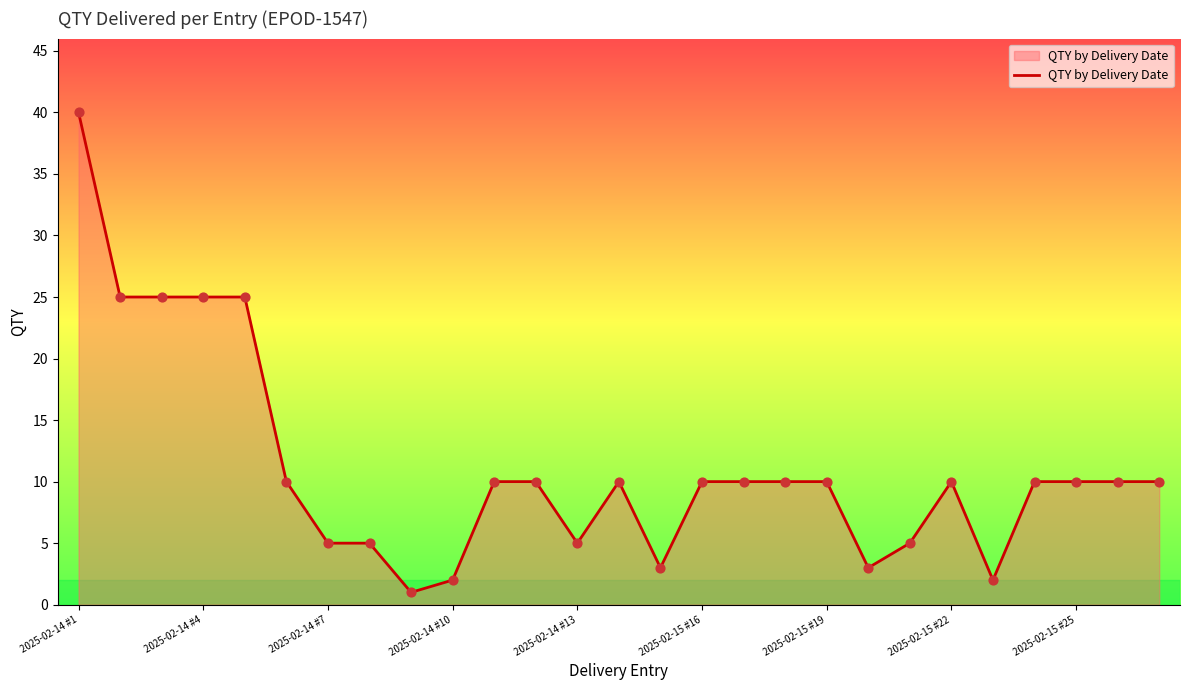

What is the greatest value displayed?

40